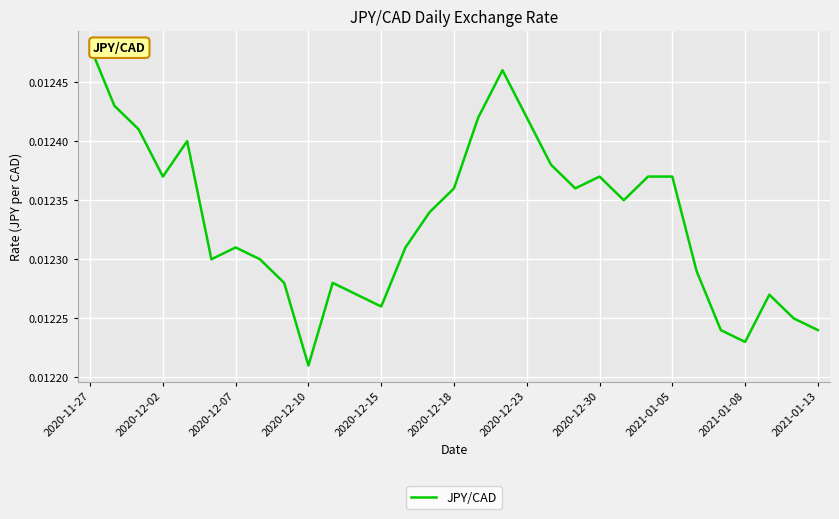

Does the chart display data point markers on the line(s)?

No